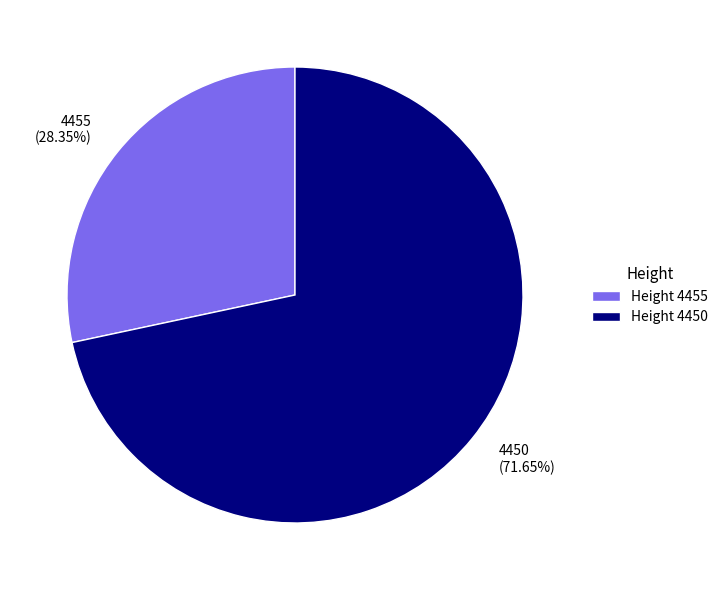

Is there any slice that represents more than half of the pie?

Yes